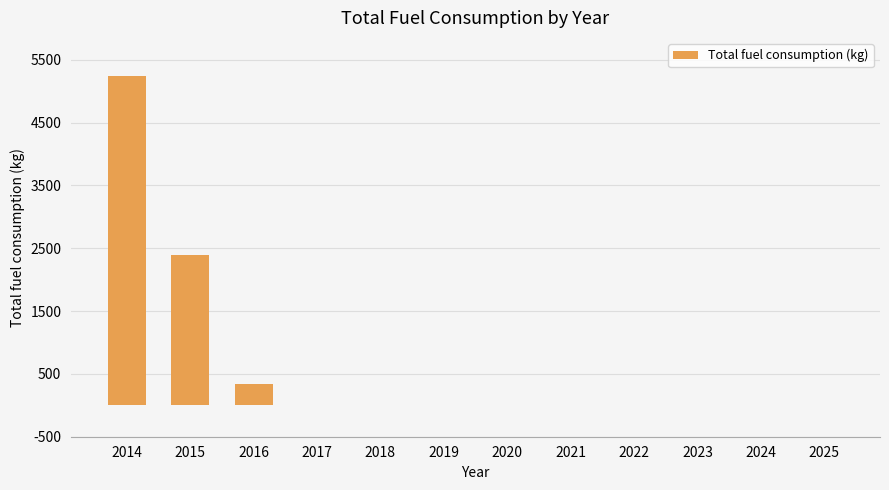

What is the sum of the values at 2018 and 2015?

2400